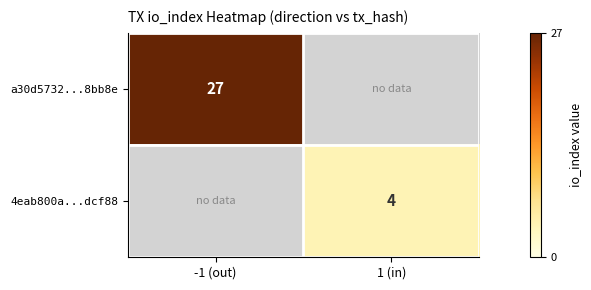

The 4eab800a...dcf88 series shows 7 at 1 (in). True or false?

False